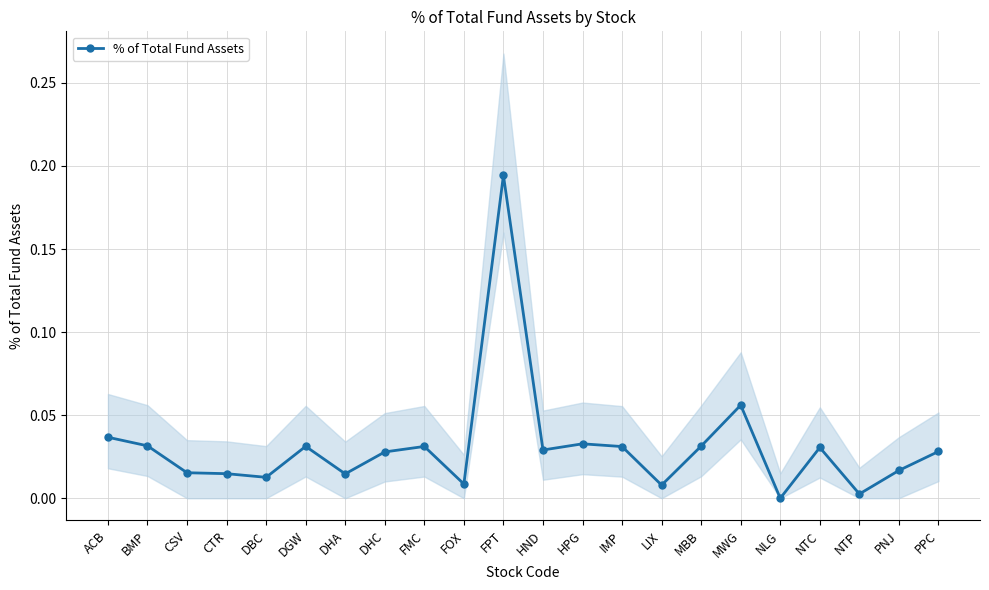

What is the label of the 22nd point from the right?

ACB